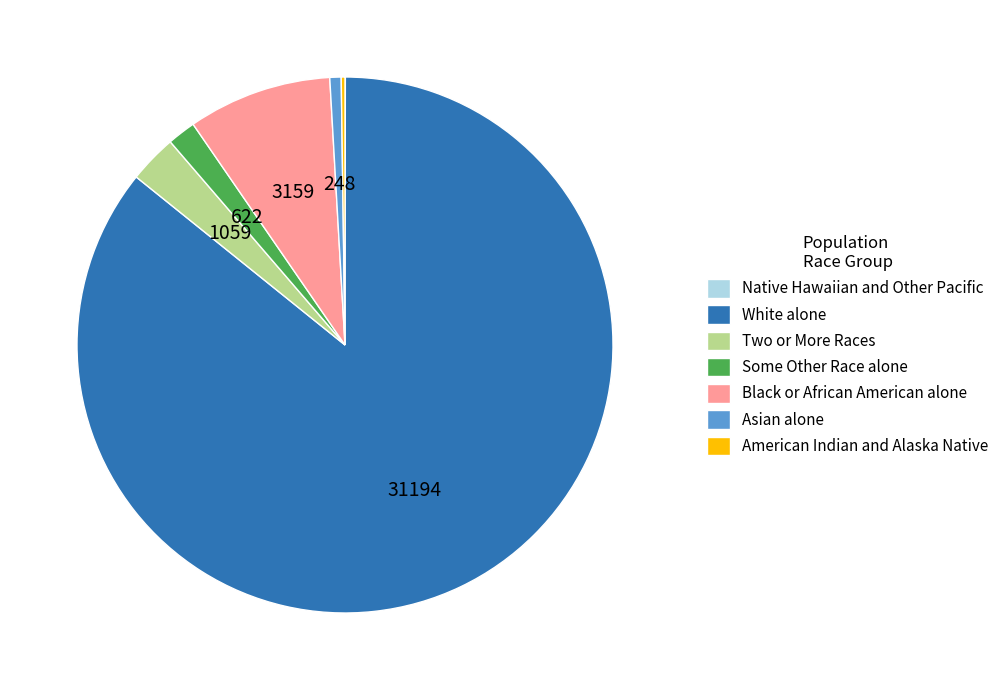

Do Black or African American alone and White alone together represent more than half of the pie?

Yes